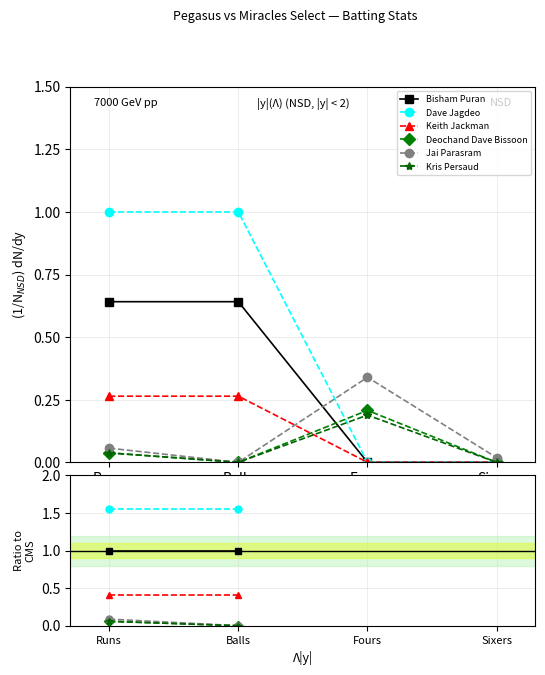

Does the chart have visible grid lines?

Yes